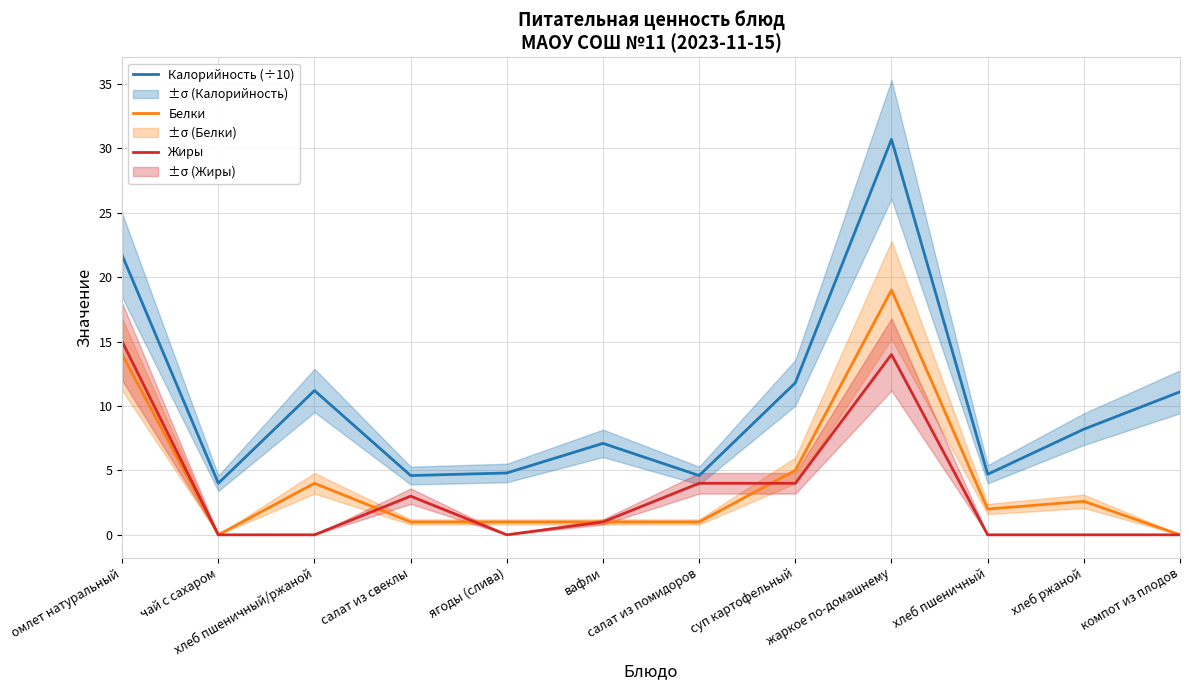

What is the value of the Жиры point at the 9th from the left?

14.0